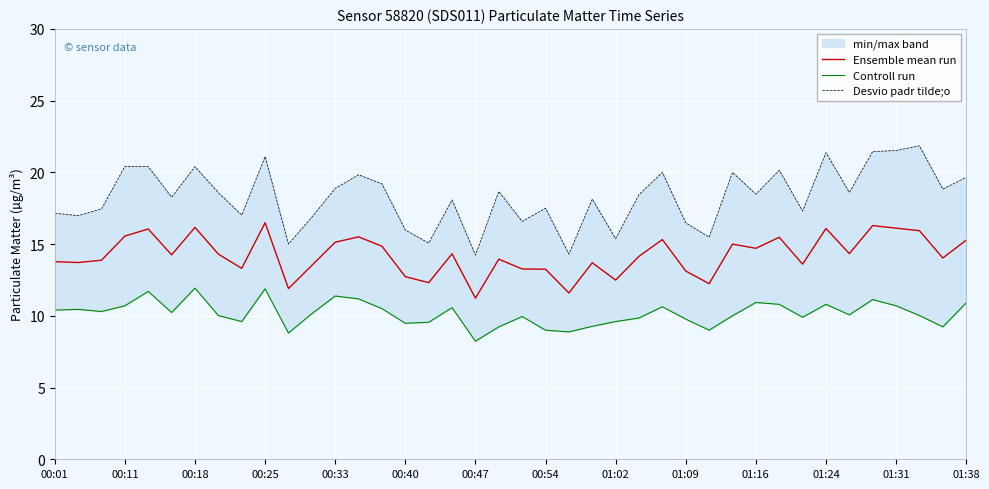

List the series in order of their peak value, lowest first.

Controll run, Ensemble mean run, Desvio padr tilde;o